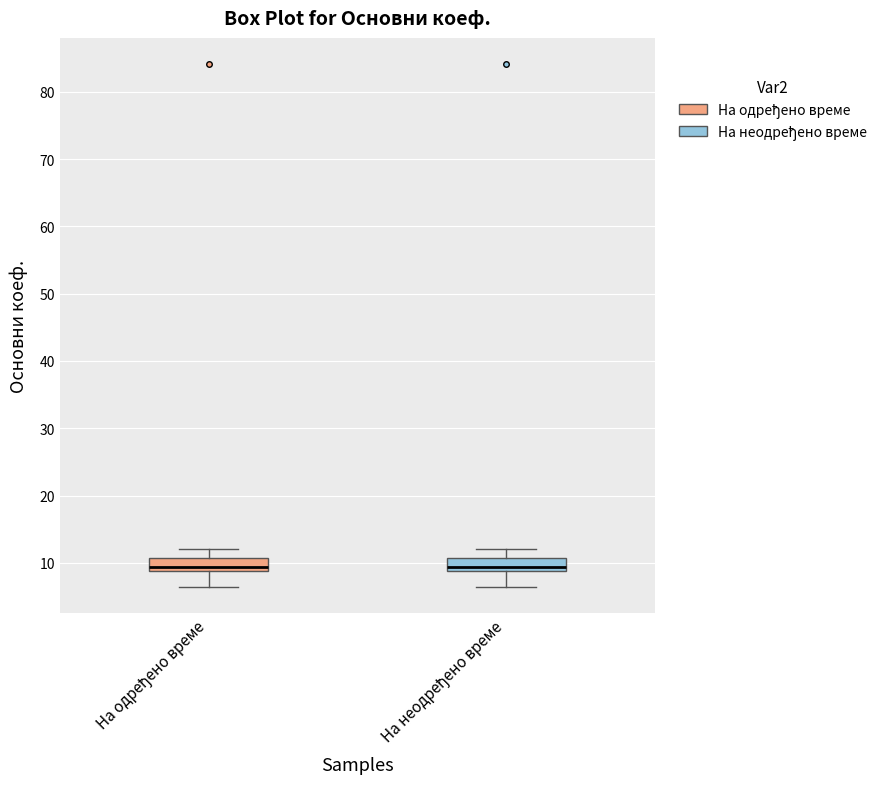

Reading left to right, read every box against the y-axis: the position of its median line, the range the box covers, and the ends of its whiskers. The values are not printed on the chart, so give them approximately, as read against the axis.

На одређено време: median 9 (just above the box's lower edge), box 9 to 11, whiskers 6 to 12
На неодређено време: median 9 (just above the box's lower edge), box 9 to 11, whiskers 6 to 12